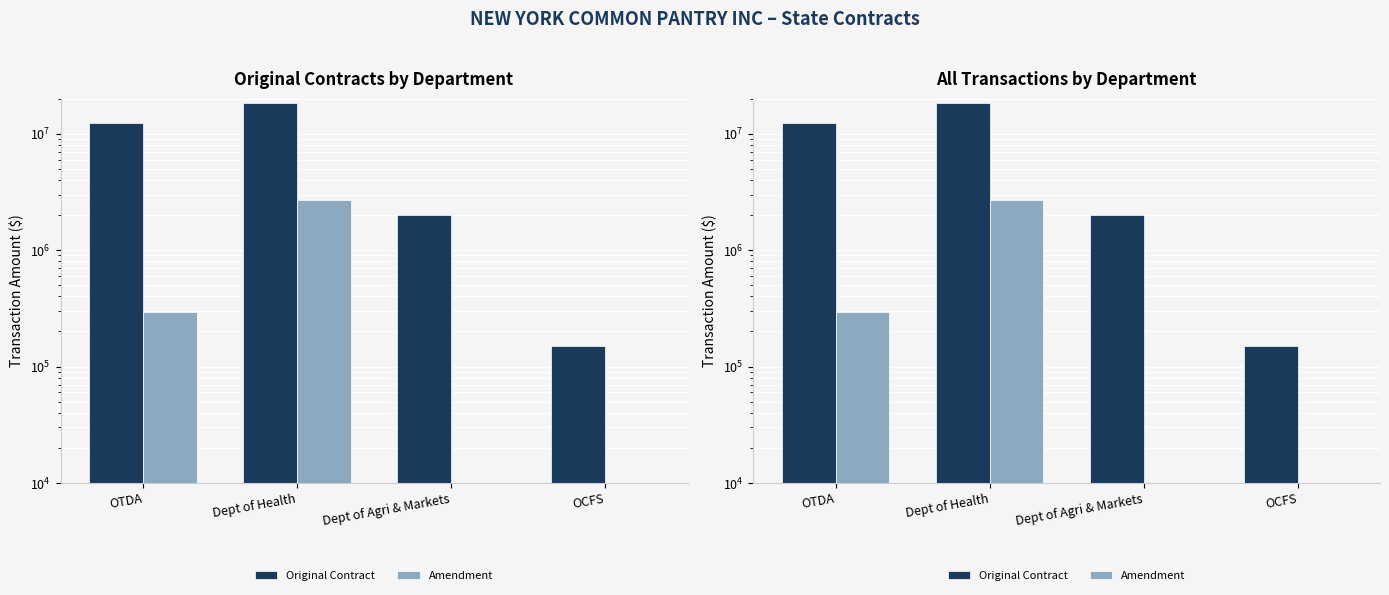

The value of Amendment at Dept of Health is 2690336.0. True or false?

True